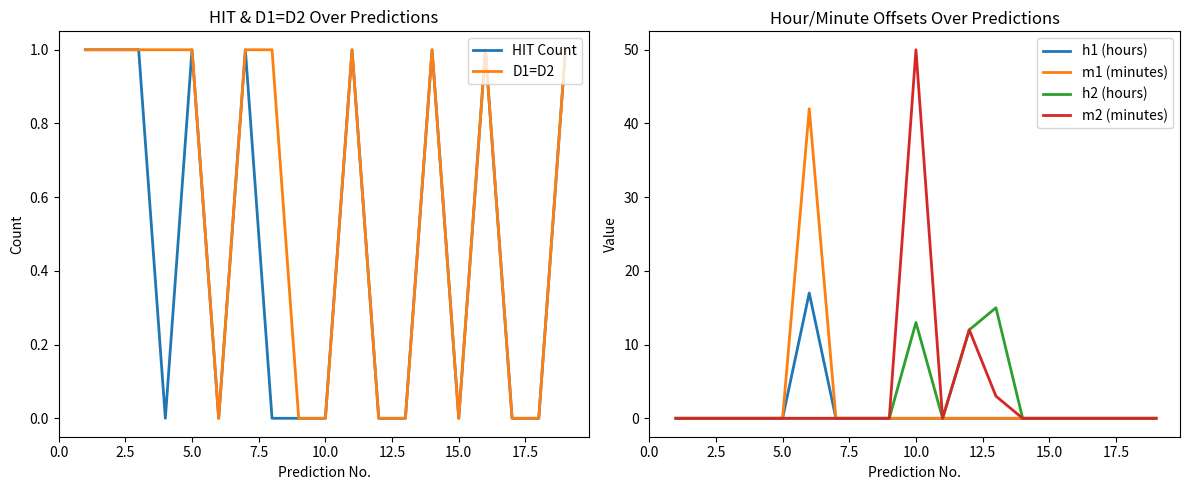

Reading left to right, transcribe all the data shown in this chart.

HIT Count: 1	1	1	0	1	0	1	0	0	0	1	0	0	1	0	1	0	0	1
D1=D2: 1	1	1	1	1	0	1	1	0	0	1	0	0	1	0	1	0	0	1
h1 (hours): 0	0	0	0	0	17	0	0	0	0	0	0	0	0	0	0	0	0	0
m1 (minutes): 0	0	0	0	0	42	0	0	0	0	0	0	0	0	0	0	0	0	0
h2 (hours): 0	0	0	0	0	0	0	0	0	13	0	12	15	0	0	0	0	0	0
m2 (minutes): 0	0	0	0	0	0	0	0	0	50	0	12	3	0	0	0	0	0	0